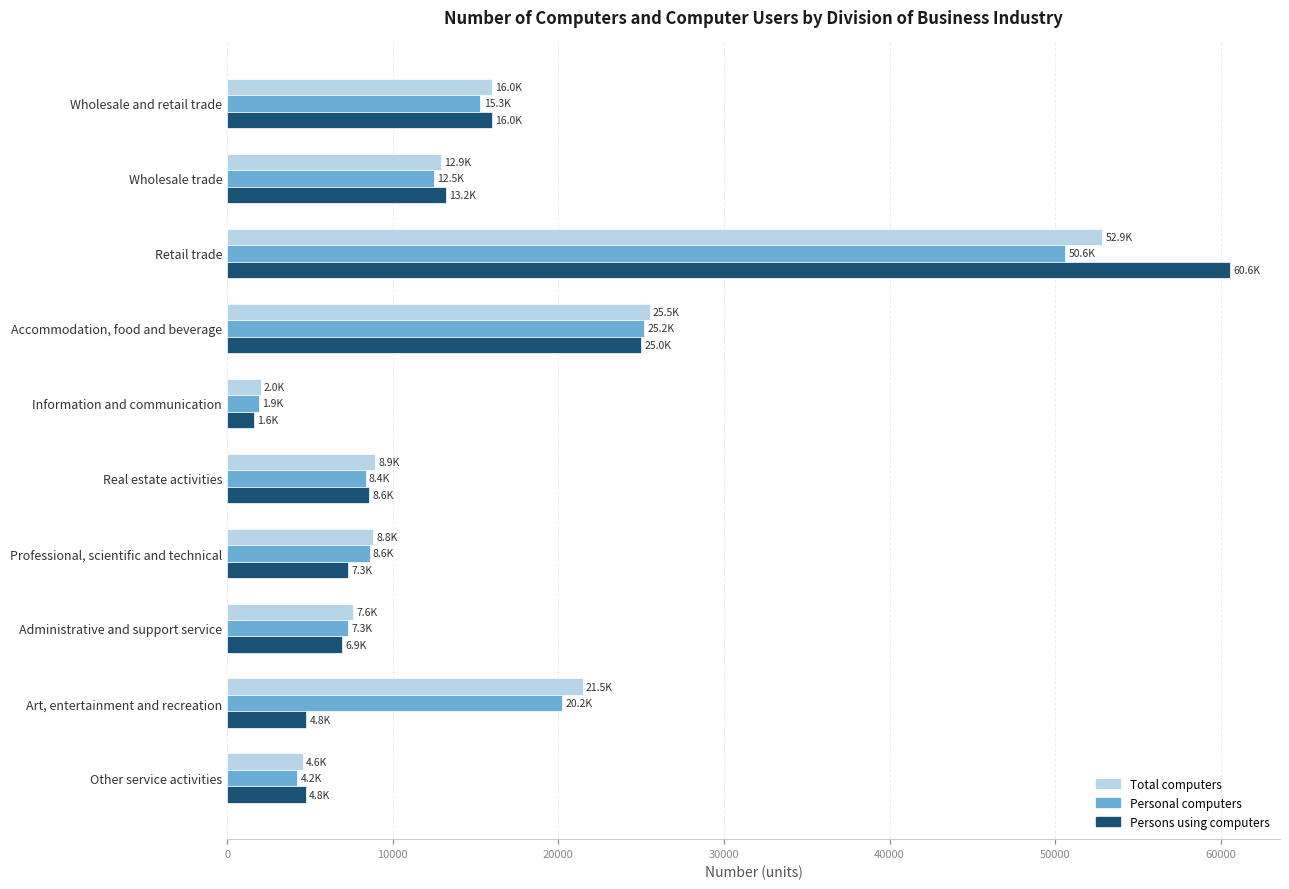

How many data points in Personal computers are less than 12499?

5